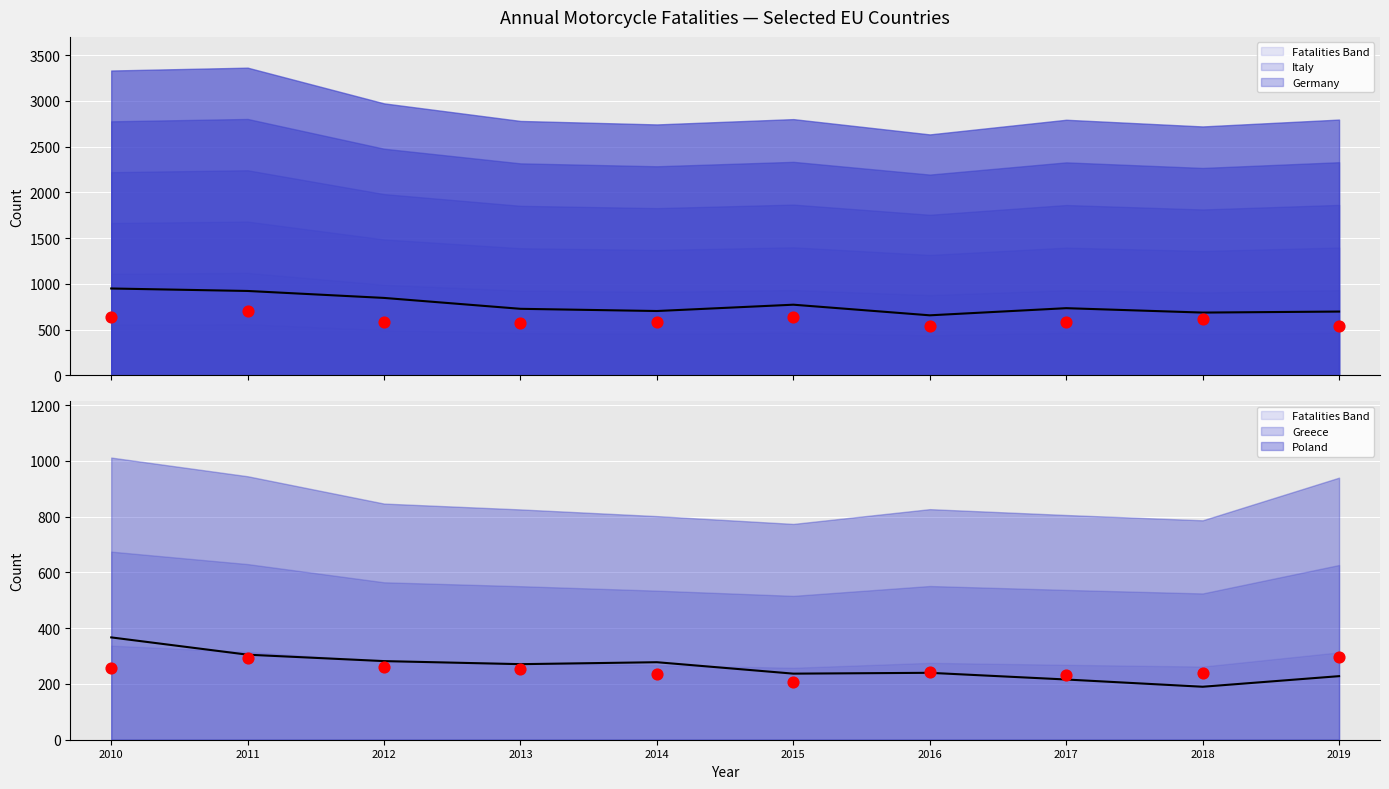

Which series reaches the maximum Y coordinate?

Italy (line)